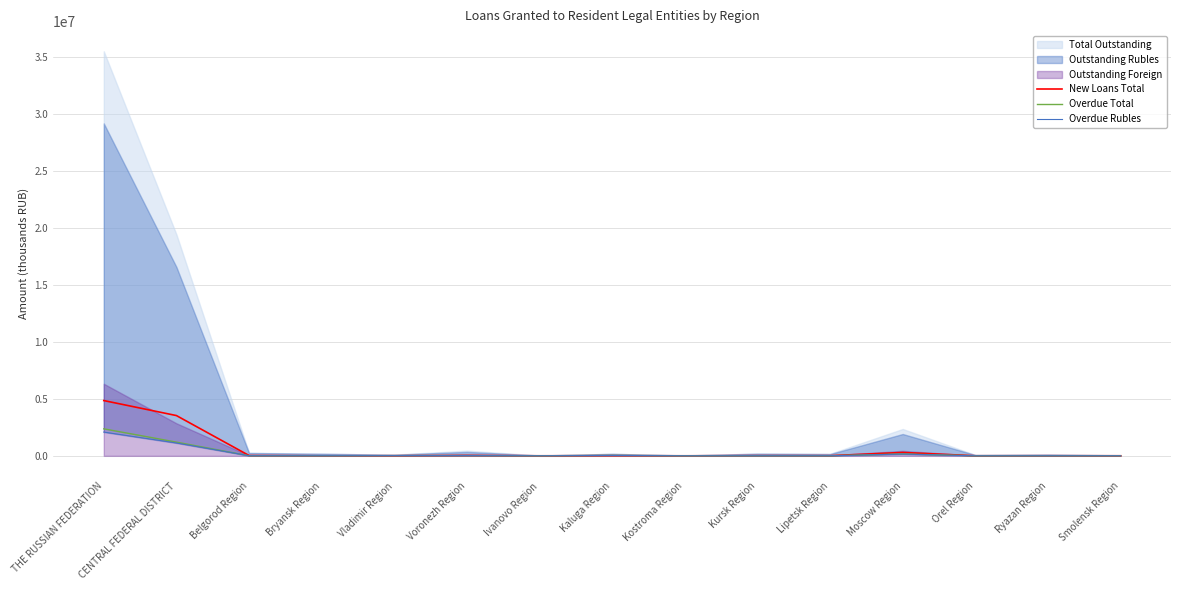

Is it true that Overdue Total equals 1389 at Orel Region?

False